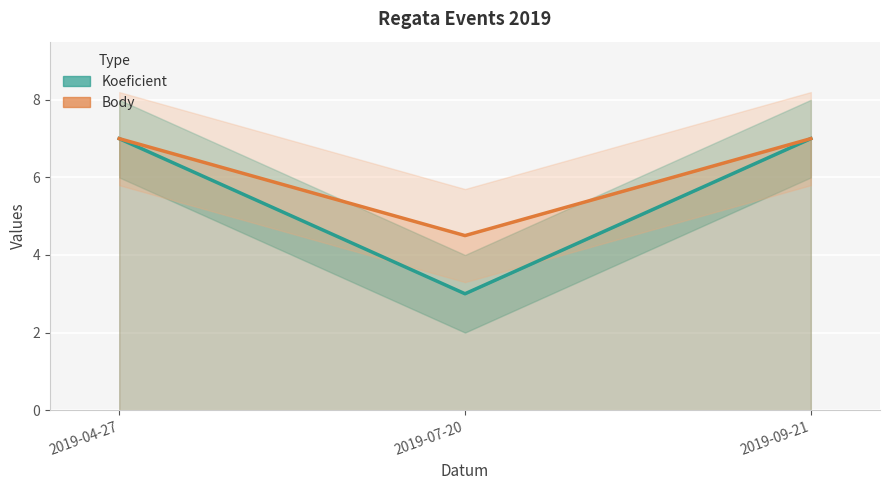

What is the approximate value of Koeficient at 2019-04-27?

7.0